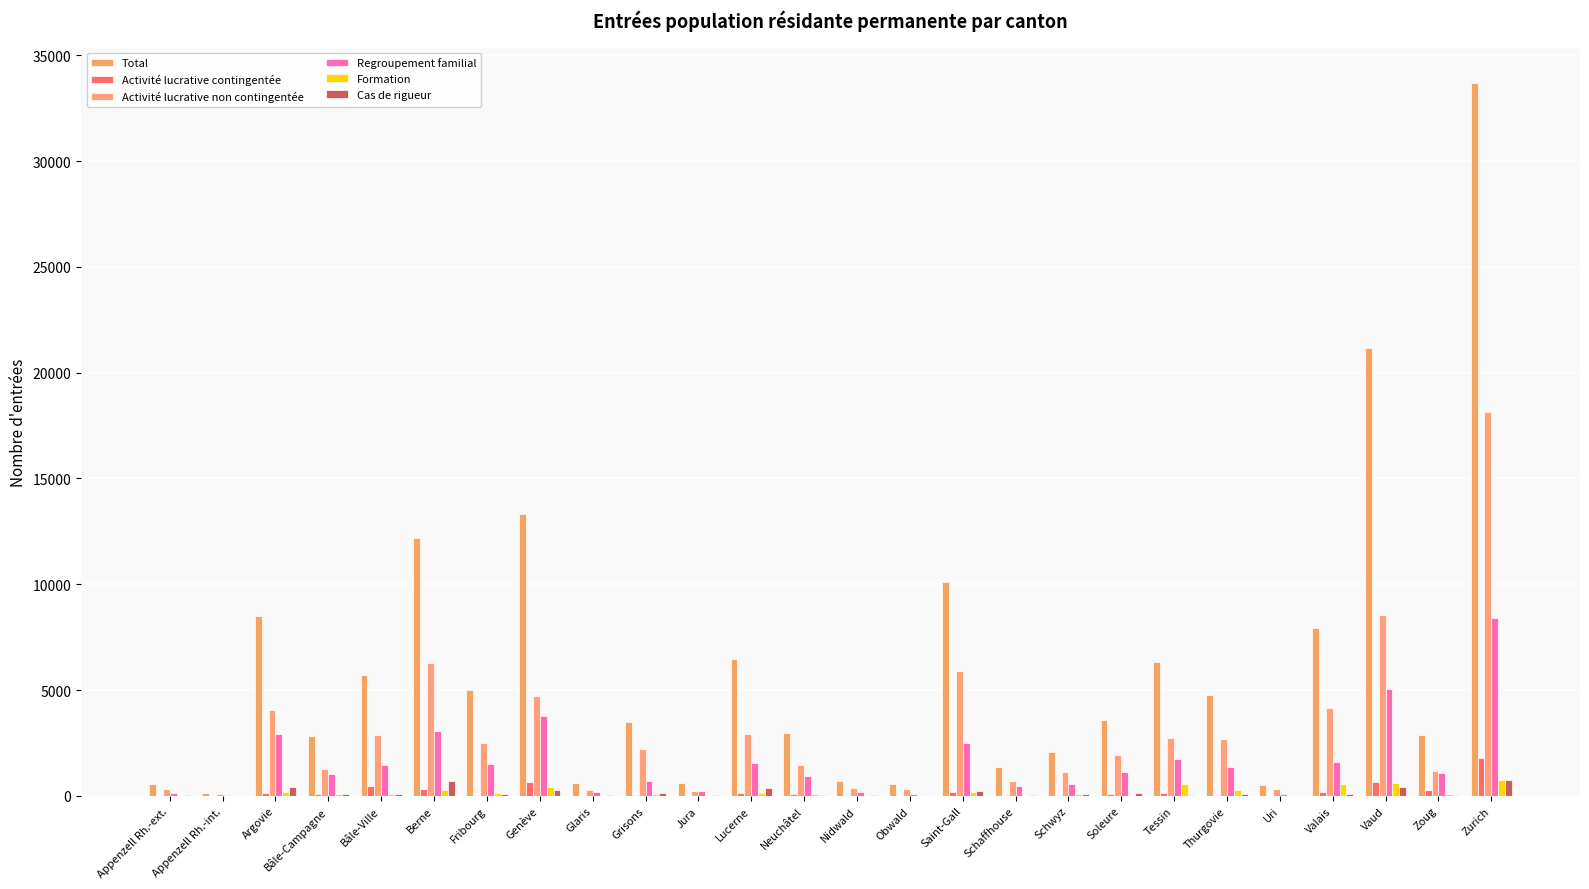

How many categories are shown in the chart?

26